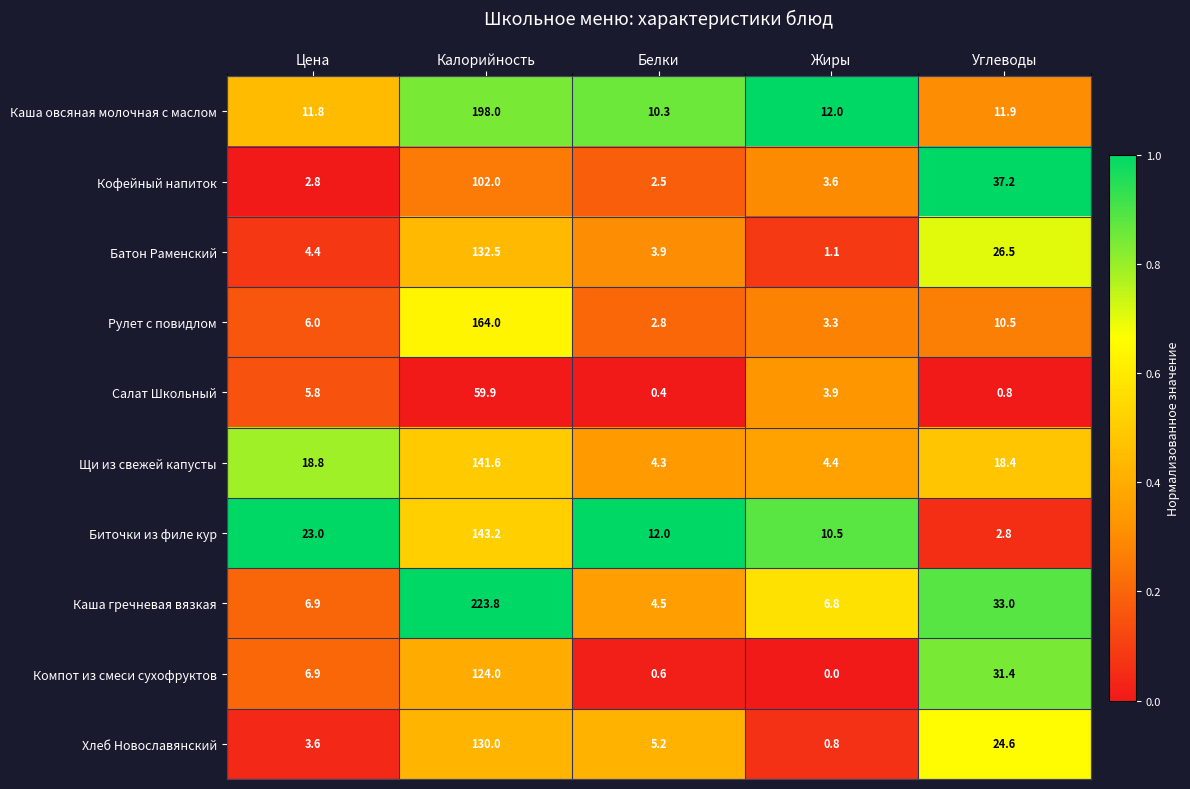

How many categories are shown in the chart?

5